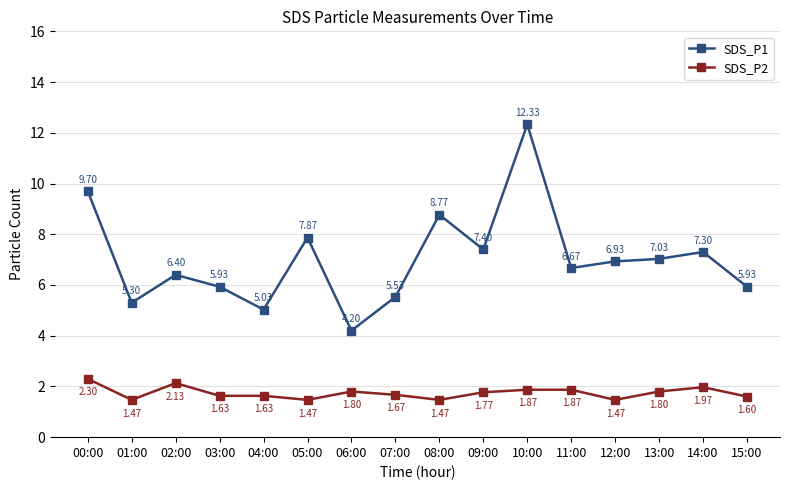

Which series has the largest total across all categories?

SDS_P1